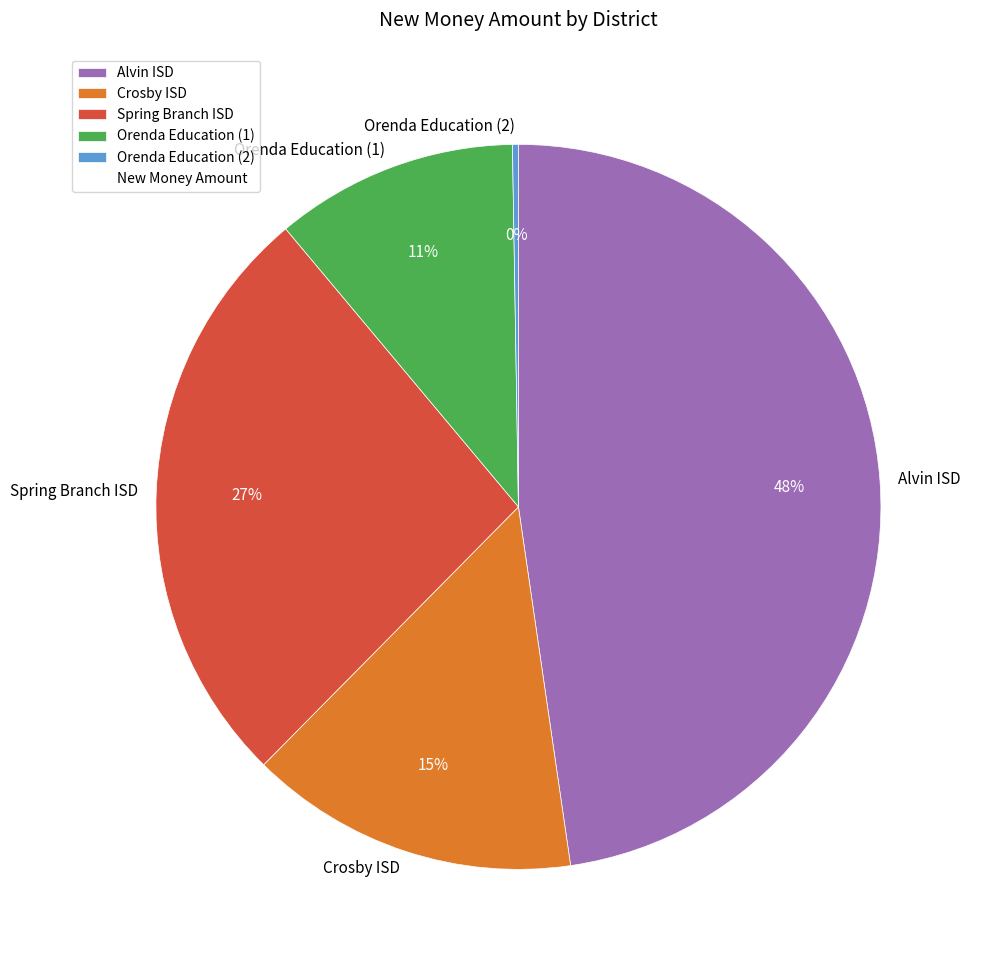

Which category has the biggest portion of the pie?

Alvin ISD